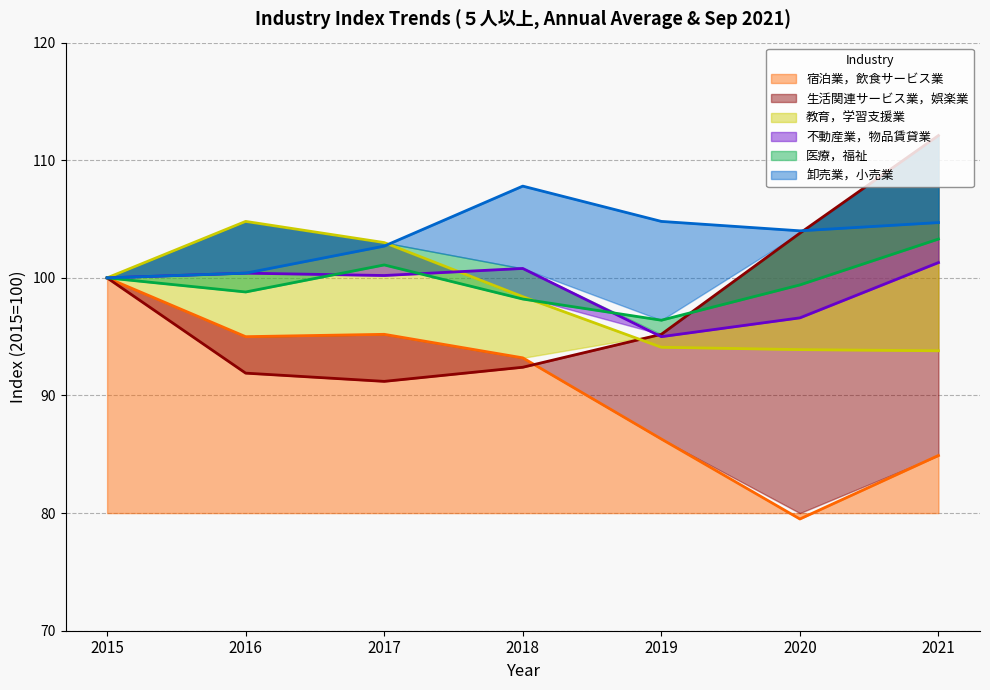

Is it true that 宿泊業，飲食サービス業 equals 95.2 at 2017?

True